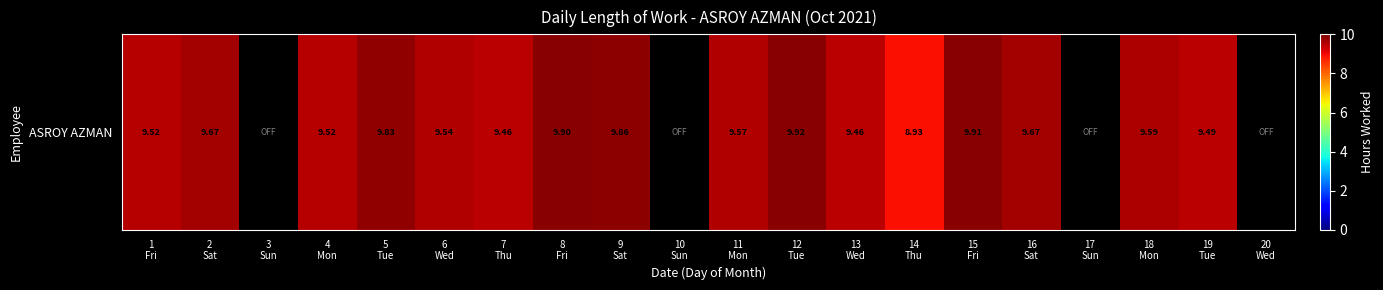

What is the difference between the maximum and minimum values?

9.9